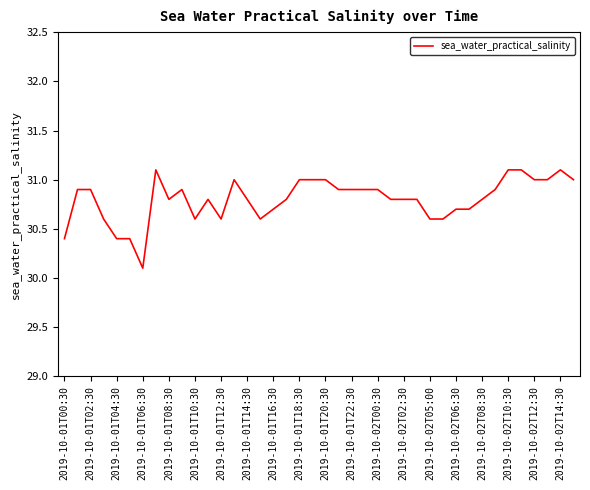

What is the smallest value displayed?

30.1